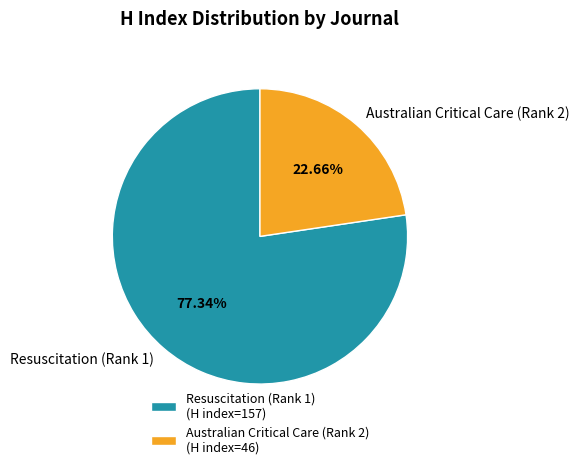

Count the number of slices in the pie.

2